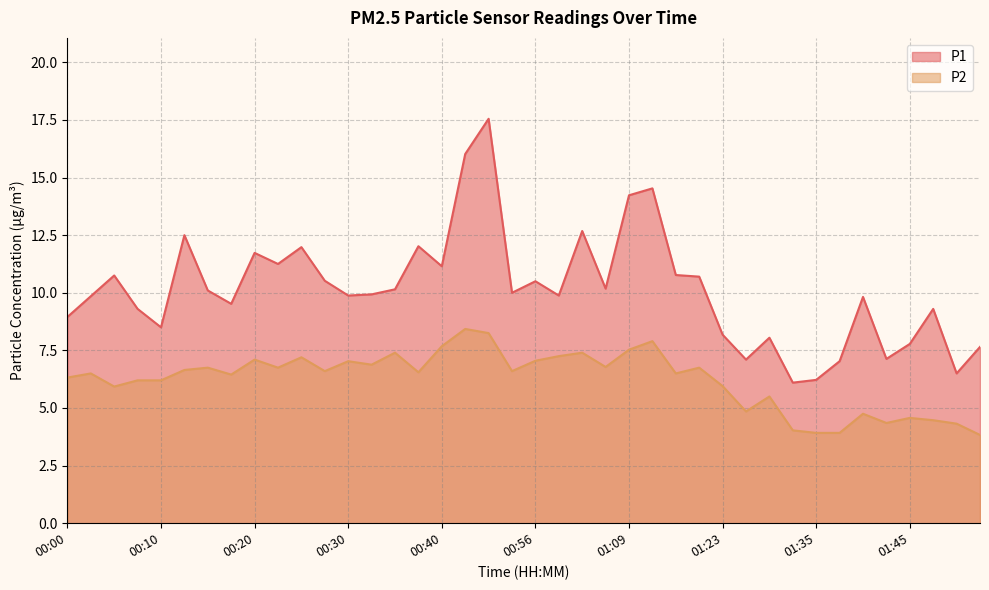

What is the average value of the P1 series?

10.1